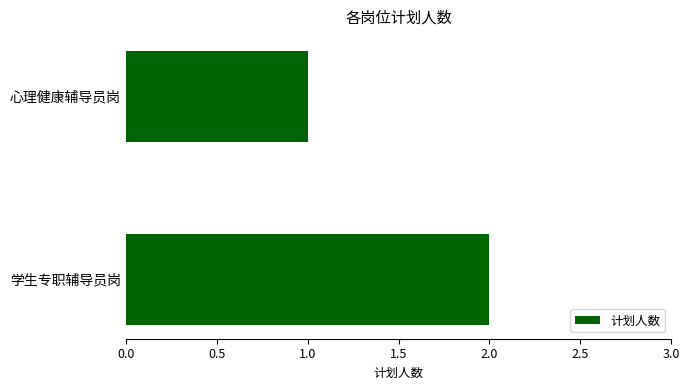

Reading bottom to top, transcribe all the data shown in this chart.

学生专职辅导员岗=2	心理健康辅导员岗=1